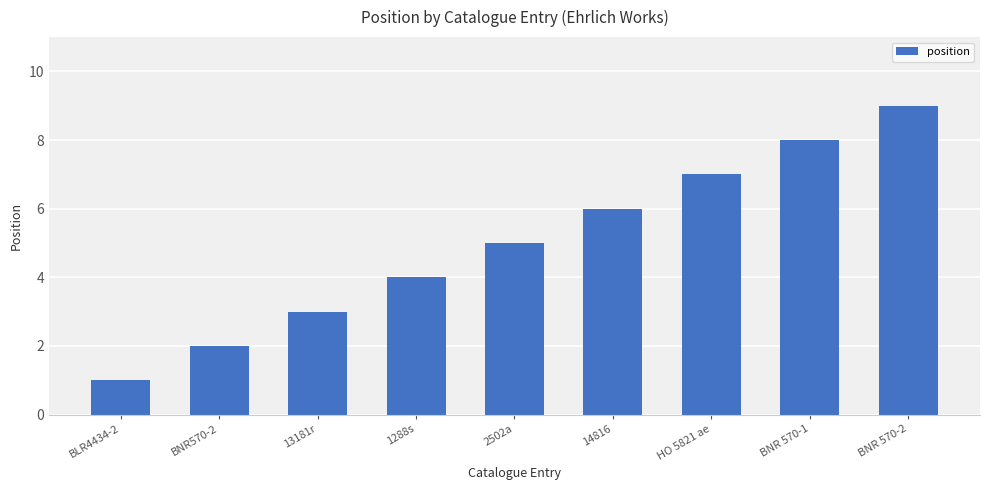

Reading left to right, extract all data points from this chart.

BLR4434-2=1	BNR570-2=2	13181r=3	1288s=4	2502a=5	14816=6	HO 5821 ae=7	BNR 570-1=8	BNR 570-2=9